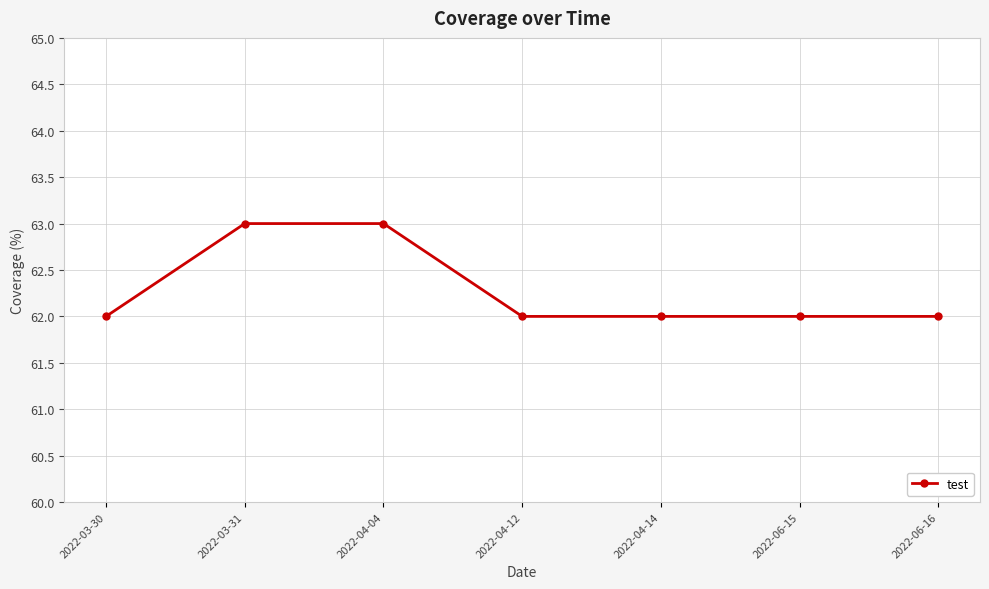

The chart shows a value of 62 at 2022-04-14. True or false?

True